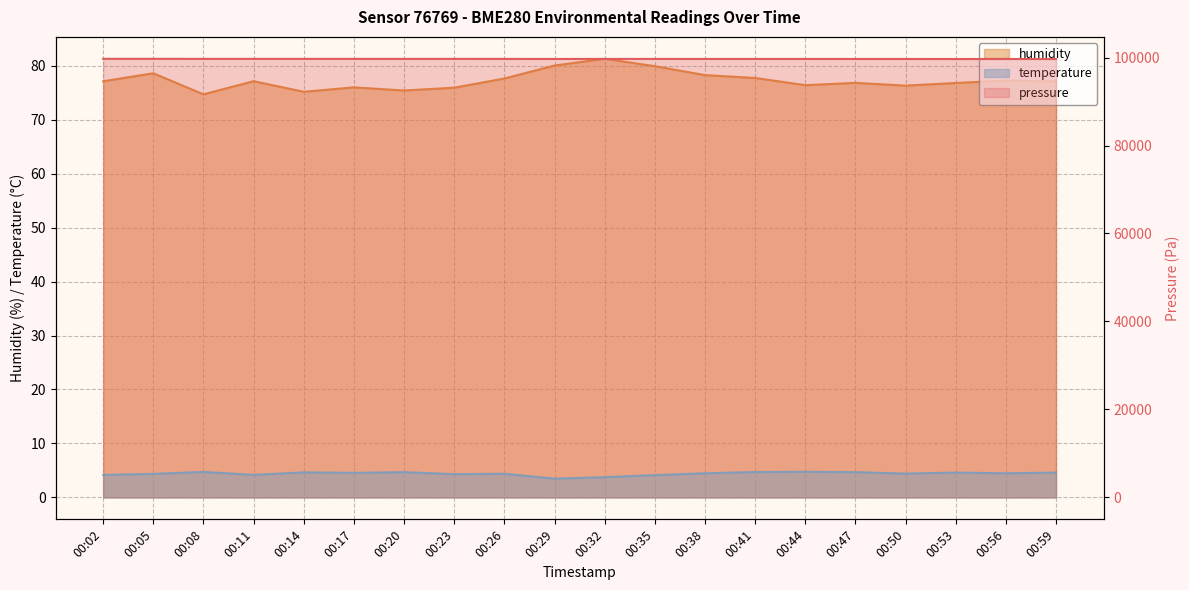

What are all the series names shown in the legend?

pressure, humidity, temperature